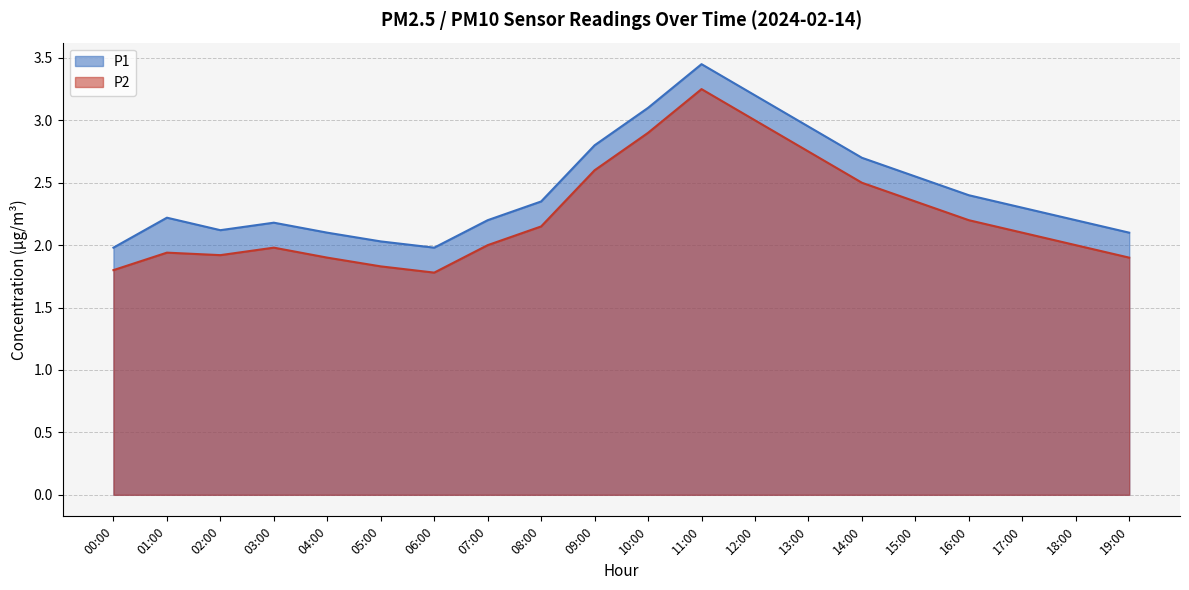

Read the P2 value at 15:00.

2.5